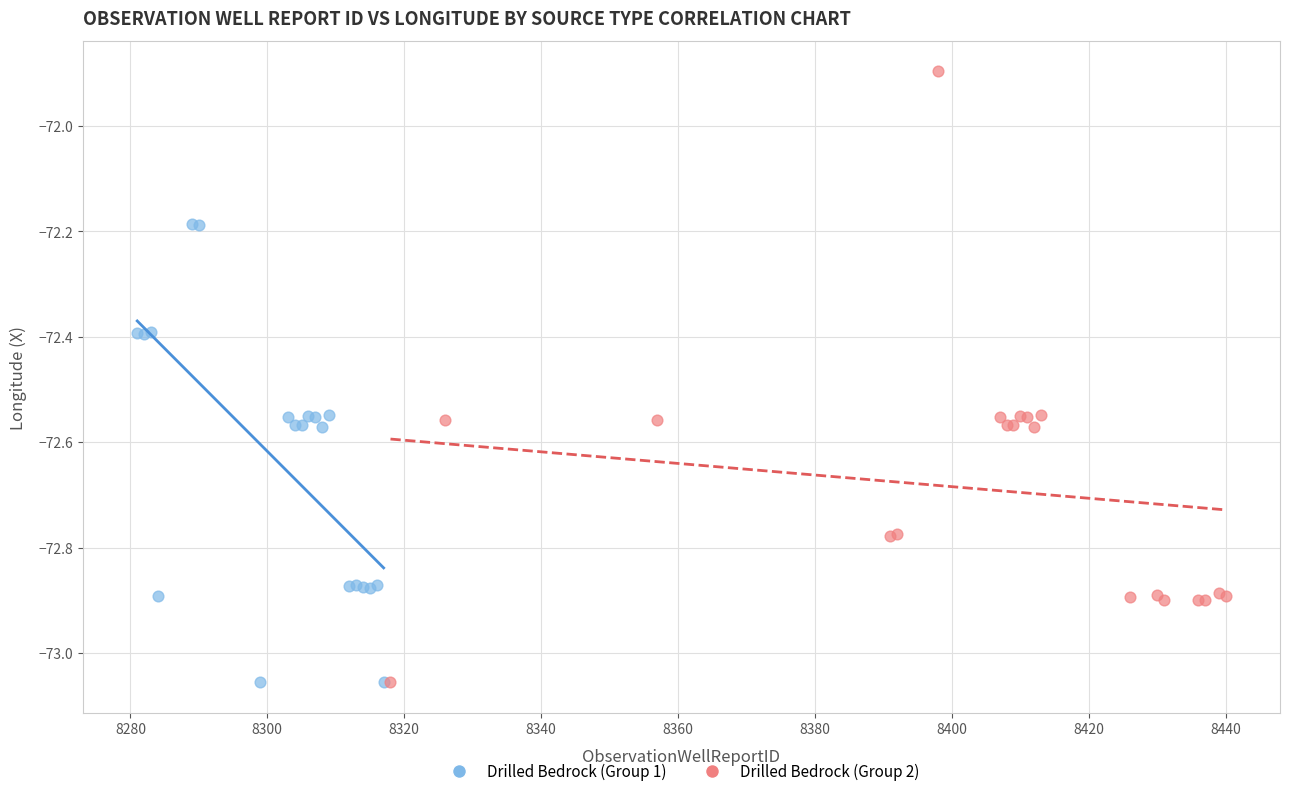

Which series has the largest Y range (max minus min)?

Drilled Bedrock (Group 2)